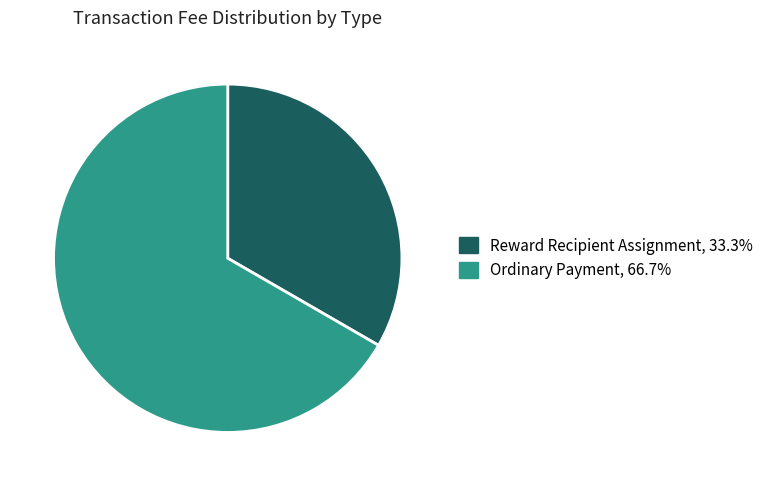

Between Ordinary Payment and Reward Recipient Assignment, which is larger?

Ordinary Payment